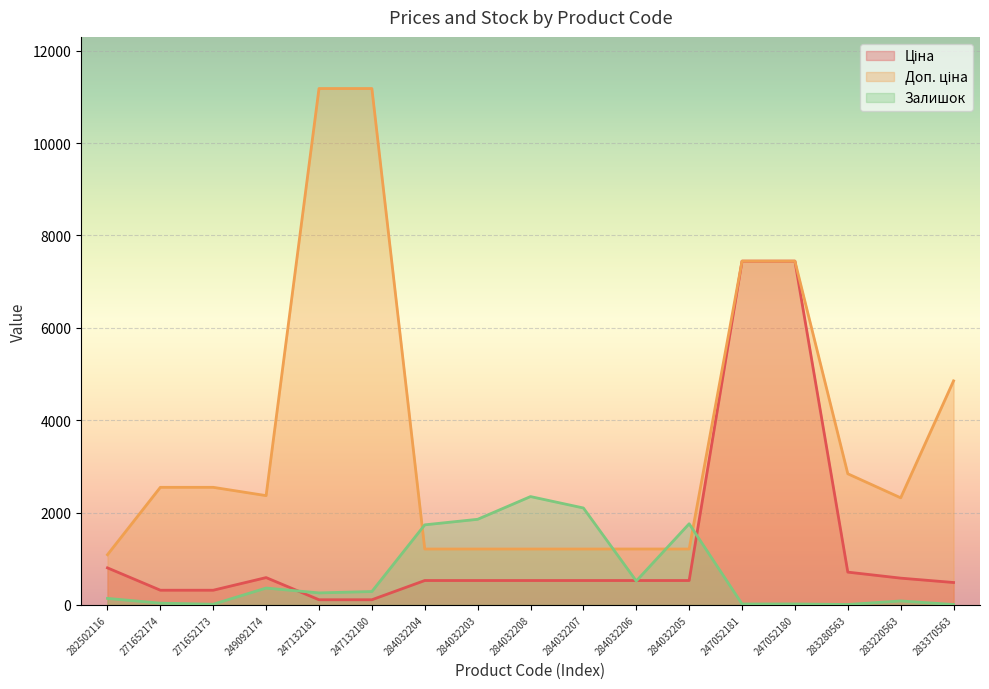

What is the difference between the maximum and minimum values in the Ціна series?

7332.8